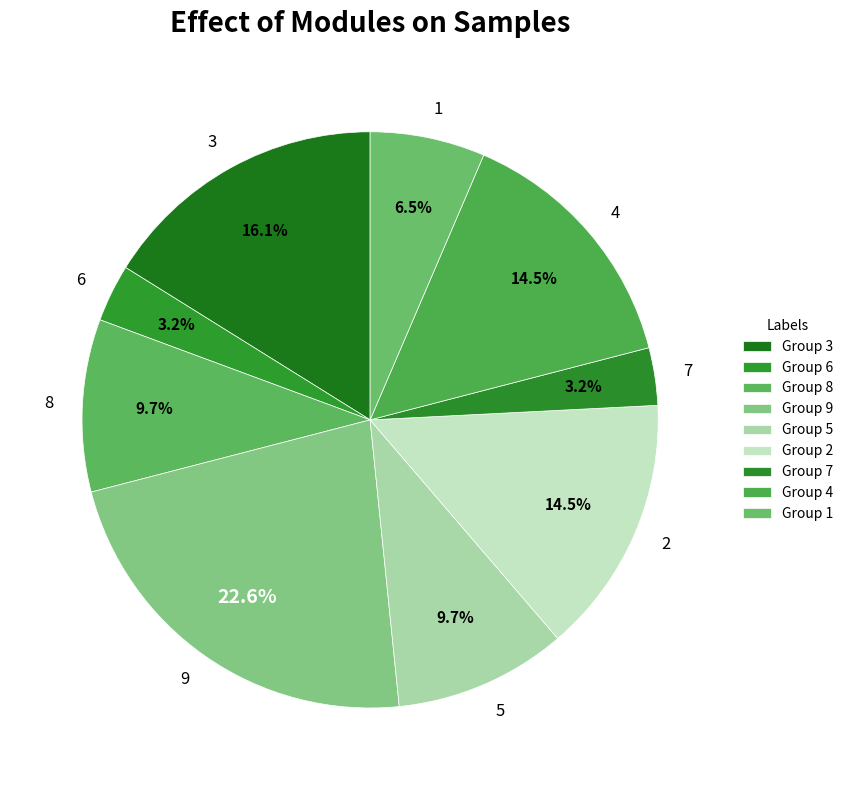

Is the sum of 6 and 9 greater than half?

No